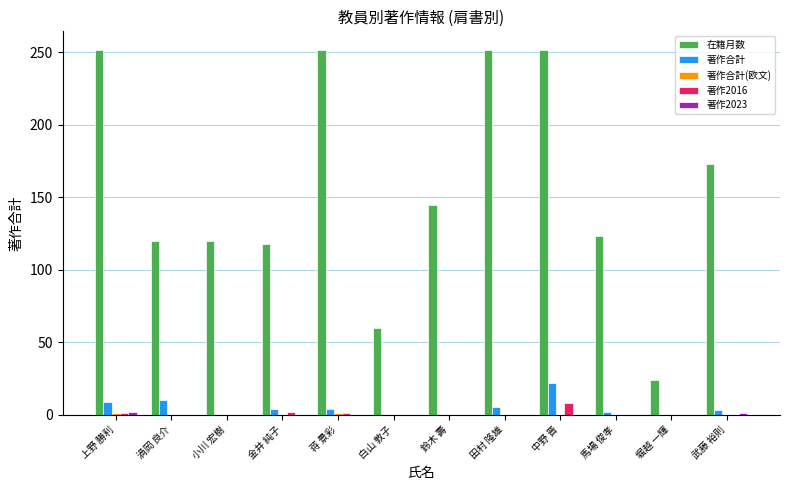

Is it true that 在籍月数 equals 60 at 白山 敦子?

True